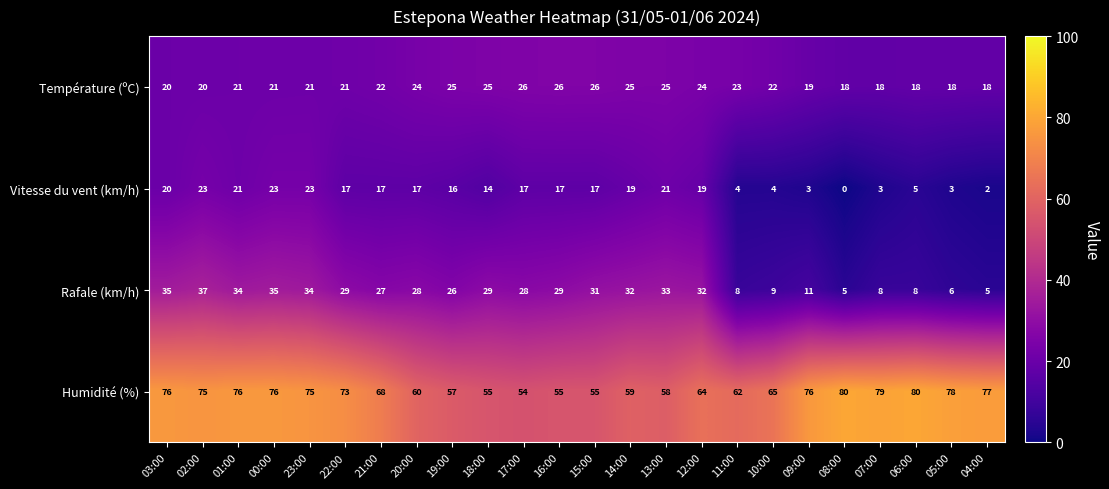

Which label corresponds to the smallest value in the chart?

08:00